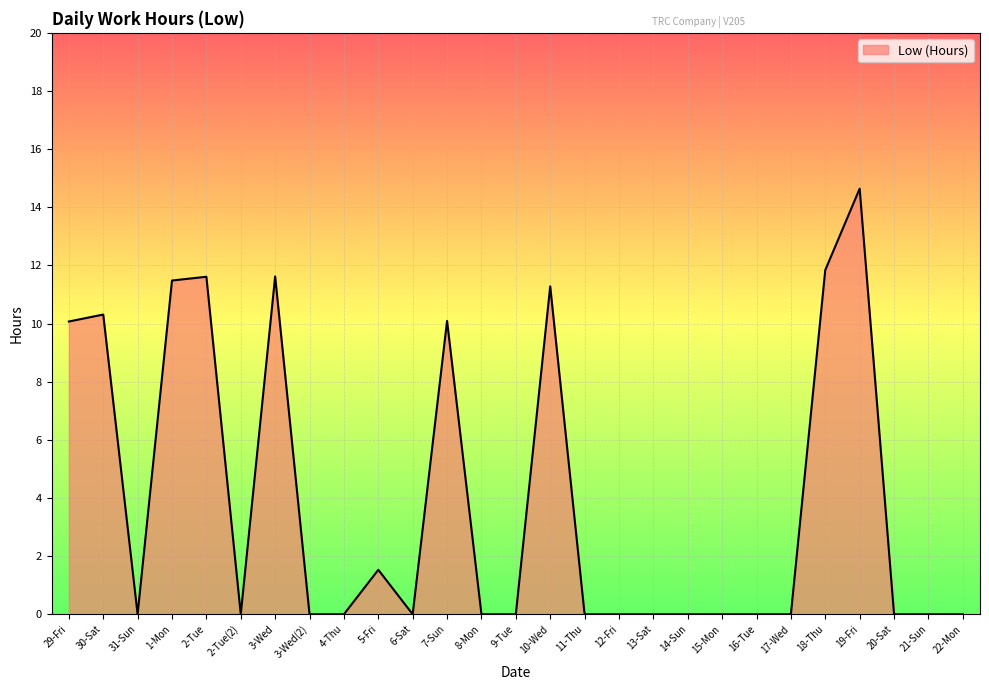

What is the maximum value shown in the chart?

14.6